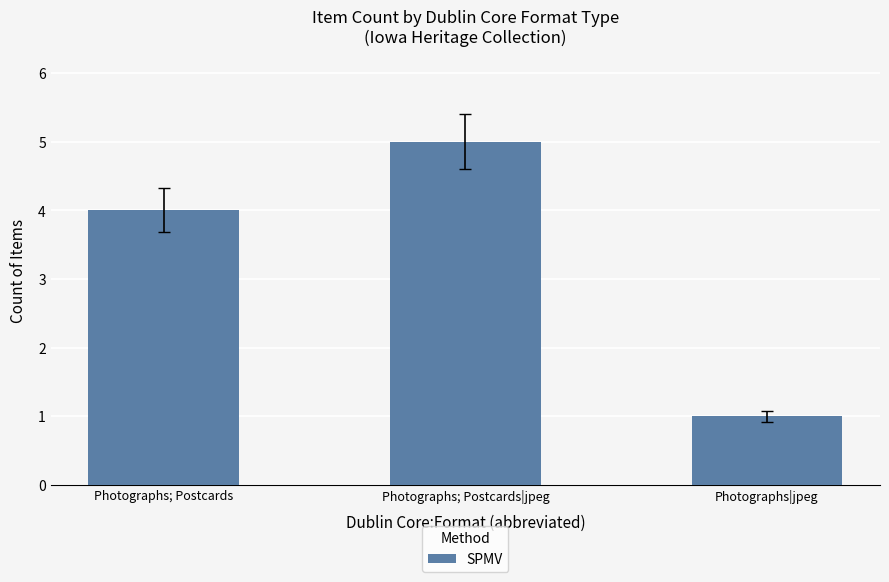

Reading right to left, what are all the values shown in this chart?

Photographs|jpeg=1	Photographs; Postcards|jpeg=5	Photographs; Postcards=4